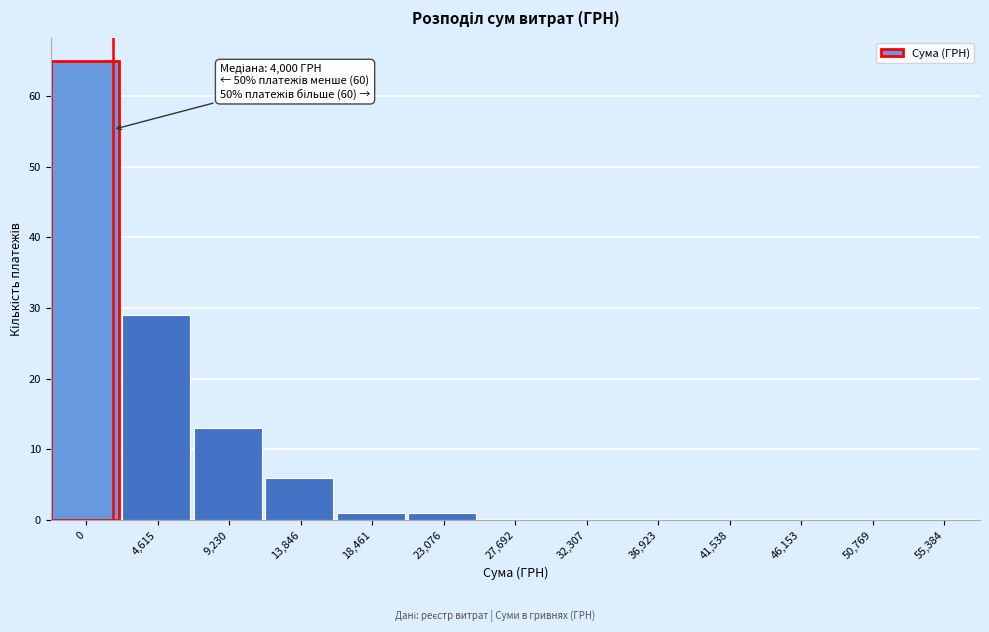

Reading right to left, extract all data points from this chart.

55,384=0	50,769=0	46,153=0	41,538=0	36,923=0	32,307=0	27,692=0	23,076=1	18,461=1	13,846=6	9,230=13	4,615=29	0=65